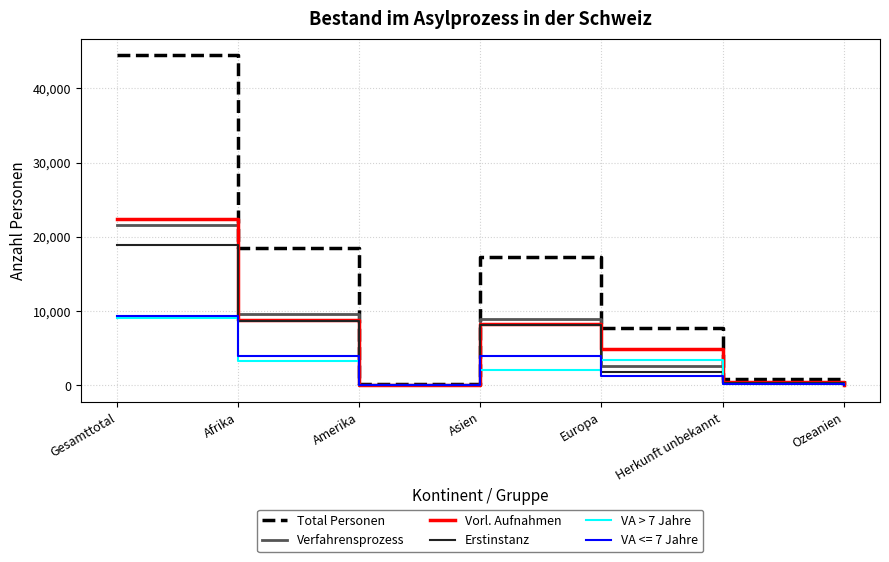

At which category does the chart reach its peak across all series?

Gesamttotal